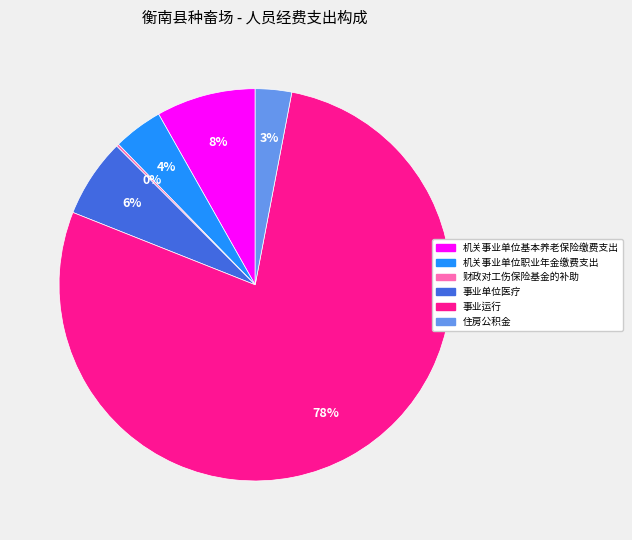

Is there any slice that represents more than half of the pie?

Yes